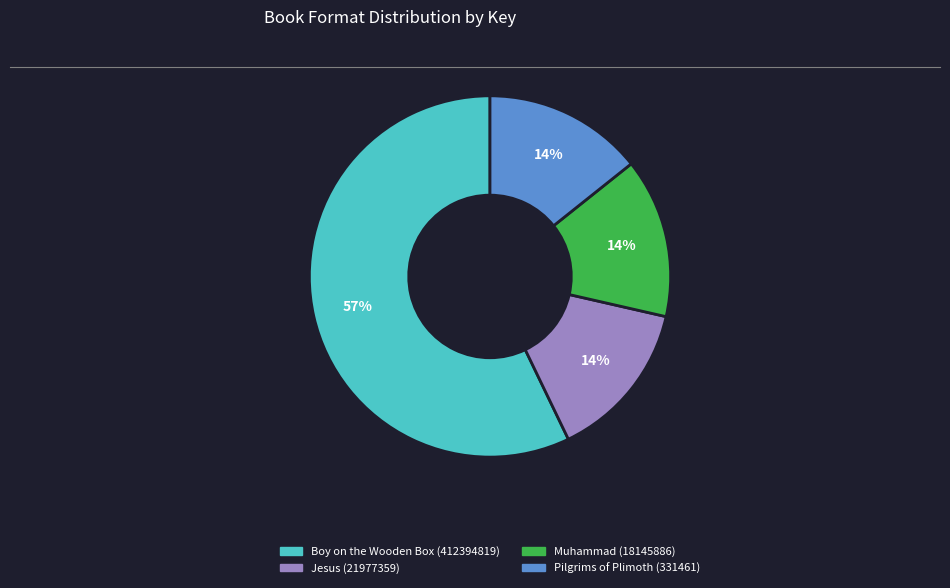

To the nearest percent, what is the difference between the largest and smallest slice percentages?

43%